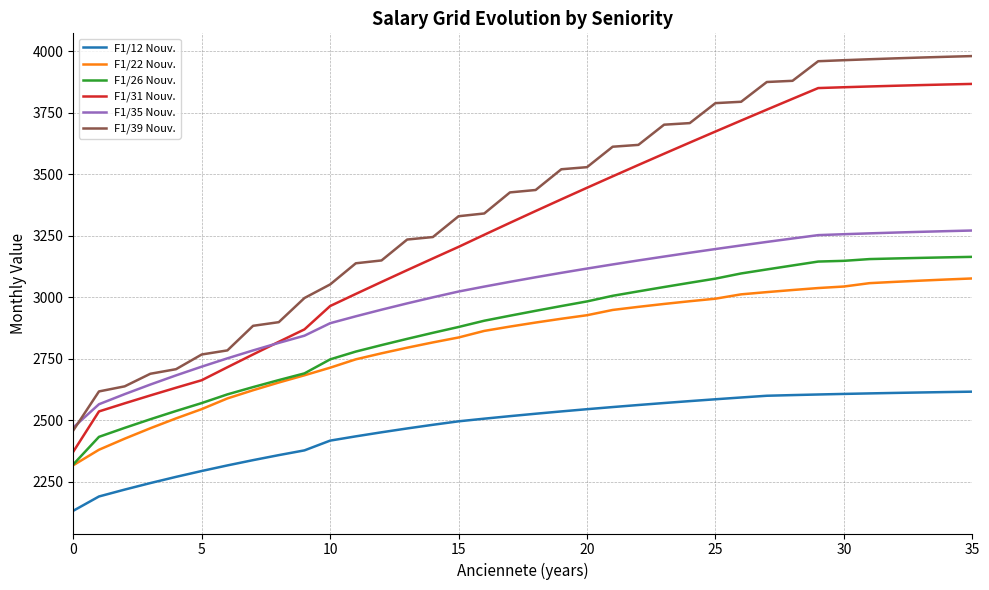

Rank the series by their maximum value, from highest to lowest.

F1/39 Nouv., F1/31 Nouv., F1/35 Nouv., F1/26 Nouv., F1/22 Nouv., F1/12 Nouv.